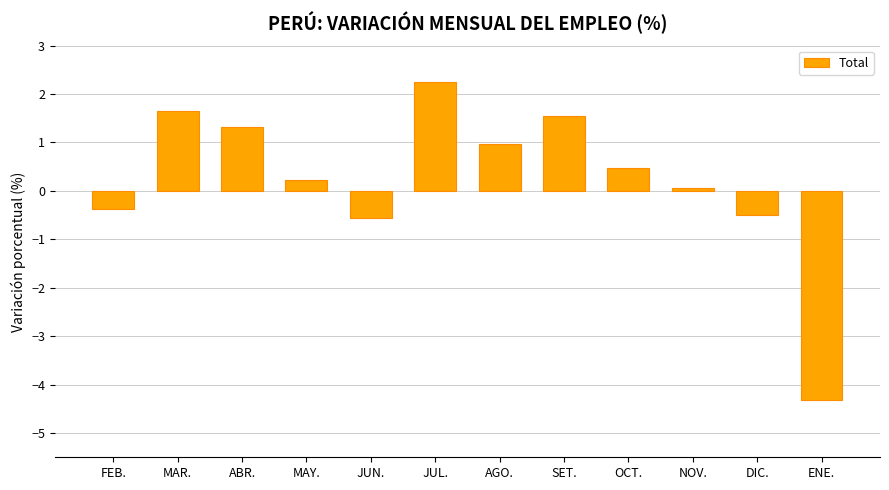

What position from the right is OCT.?

4